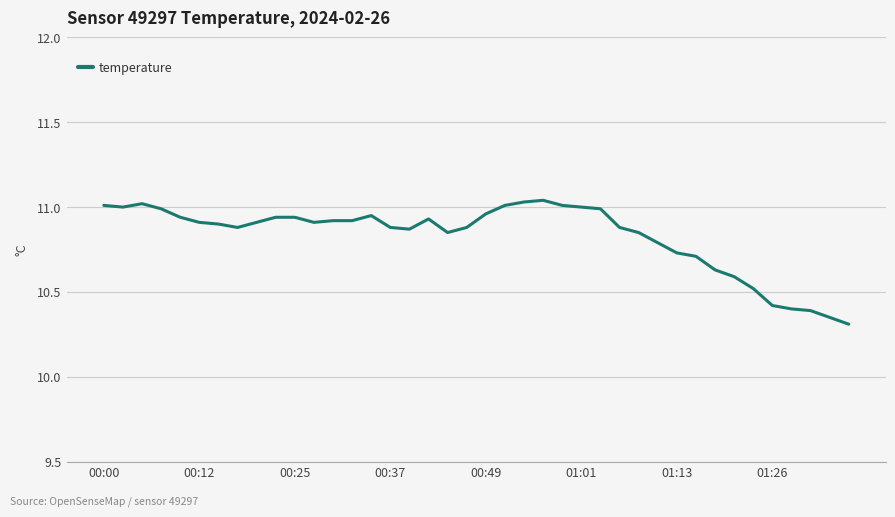

What is the difference between the maximum and minimum values?

0.7